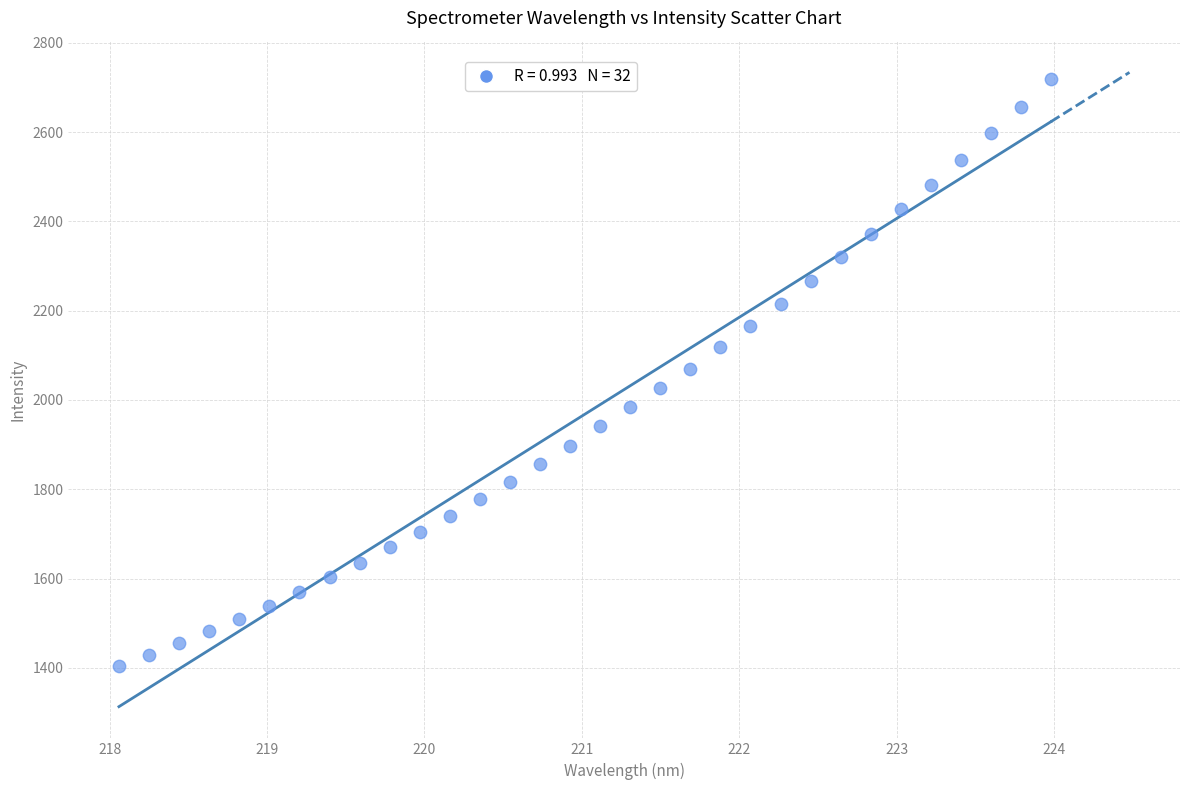

What is the range of Y values (max minus min)?

1314.9